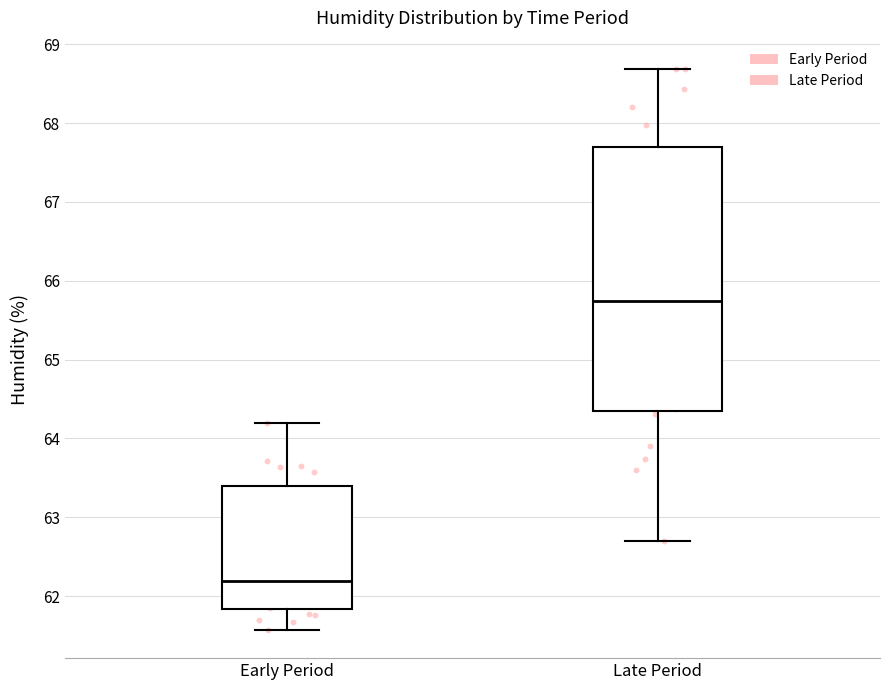

Which box is the tallest, from its lower edge to its upper edge?

Late Period